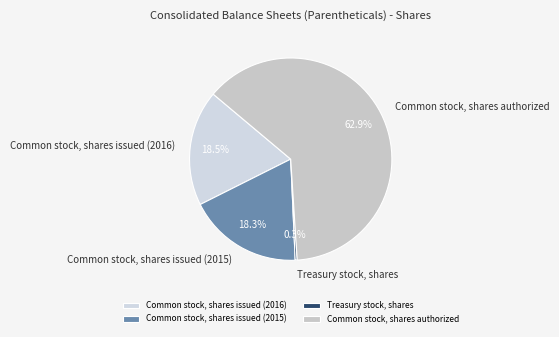

What is the smallest slice in the pie chart?

Treasury stock, shares